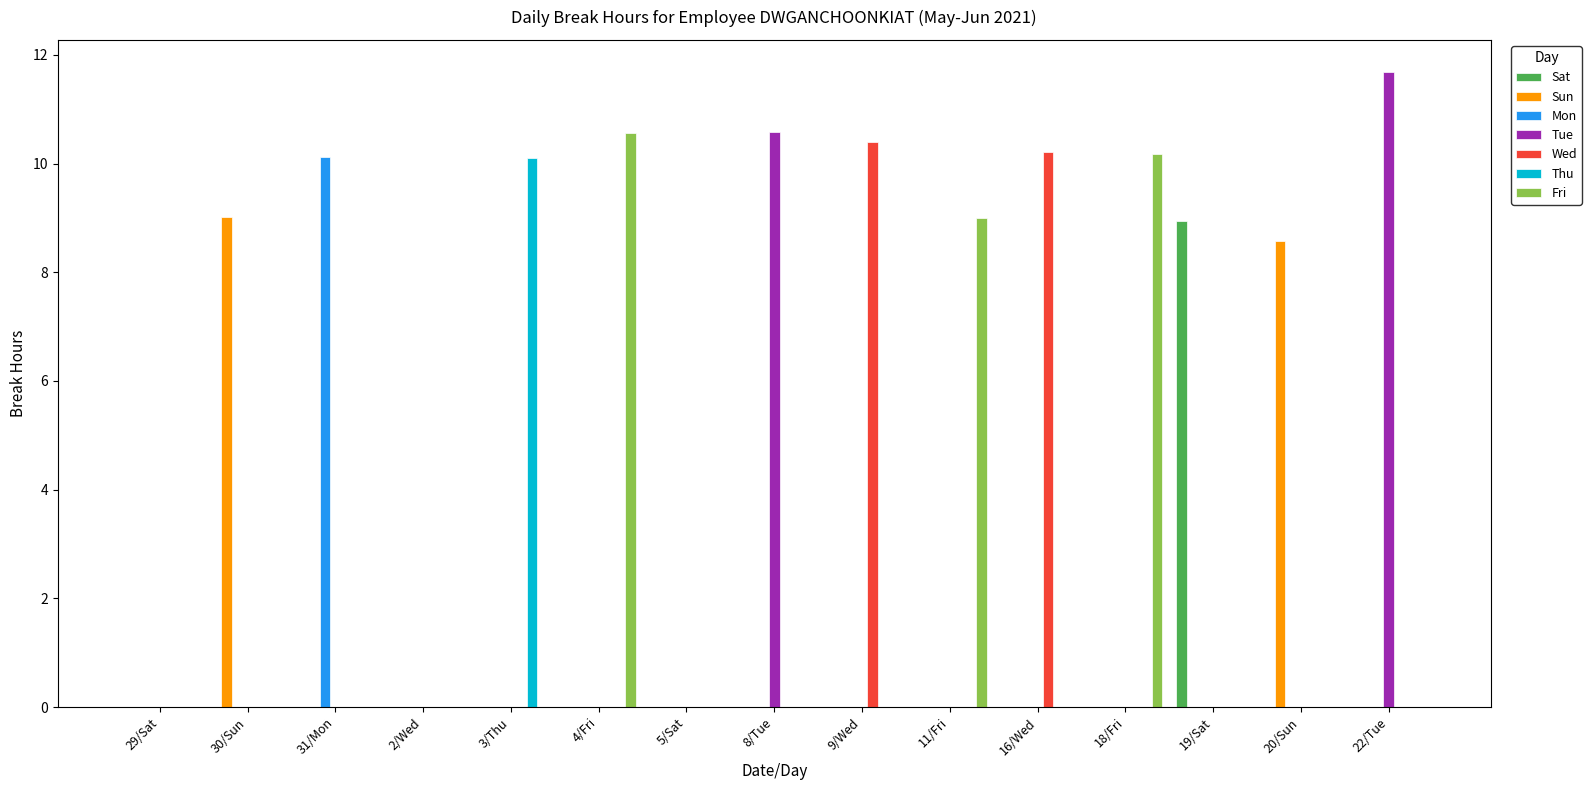

Where is Fri nearest to the value 5?

11/Fri